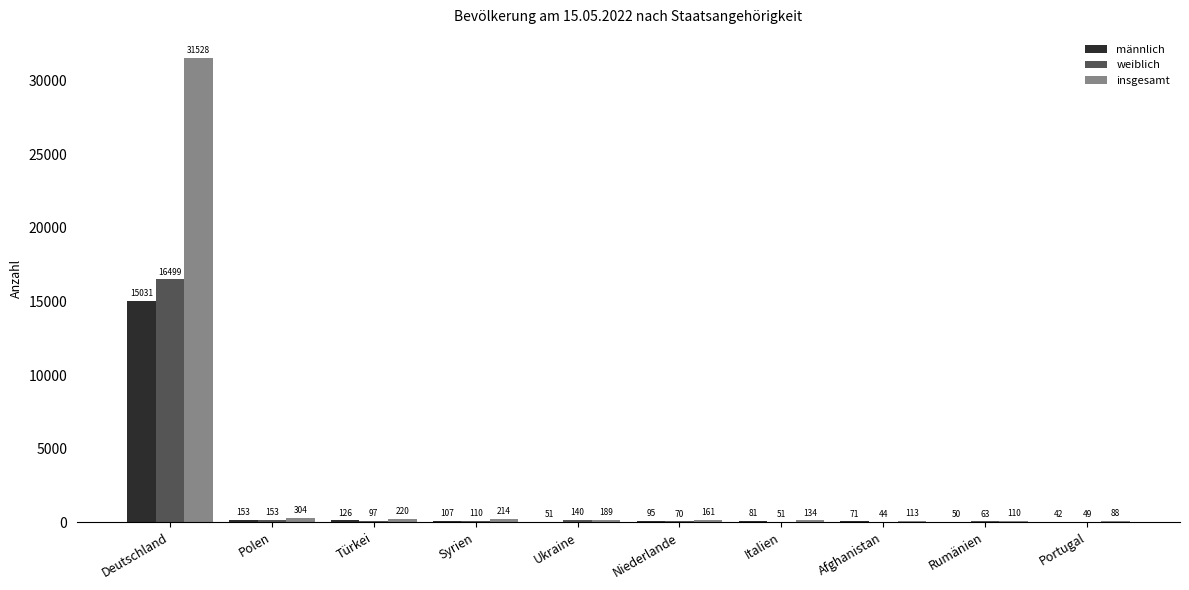

Reading left to right, what are all the values shown in this chart?

männlich: Deutschland=15031	Polen=153	Türkei=126	Syrien=107	Ukraine=51	Niederlande=95	Italien=81	Afghanistan=71	Rumänien=50	Portugal=42
weiblich: Deutschland=16499	Polen=153	Türkei=97	Syrien=110	Ukraine=140	Niederlande=70	Italien=51	Afghanistan=44	Rumänien=63	Portugal=49
insgesamt: Deutschland=31528	Polen=304	Türkei=220	Syrien=214	Ukraine=189	Niederlande=161	Italien=134	Afghanistan=113	Rumänien=110	Portugal=88